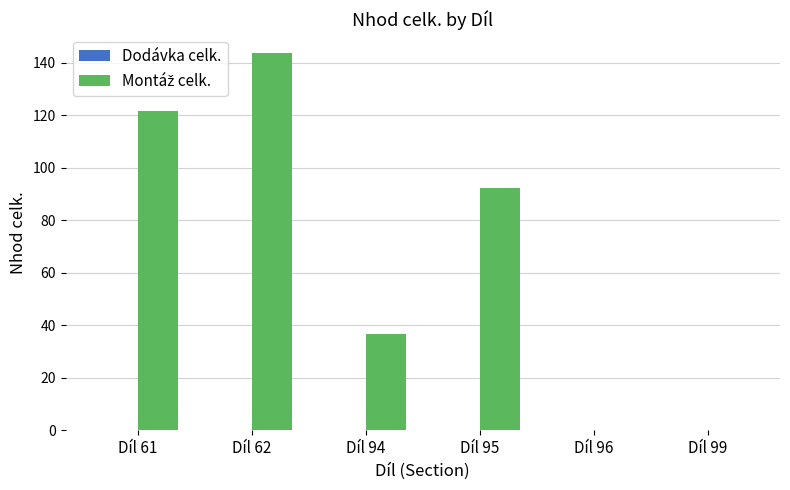

Is it true that the value at Díl 95 is 92.4?

True